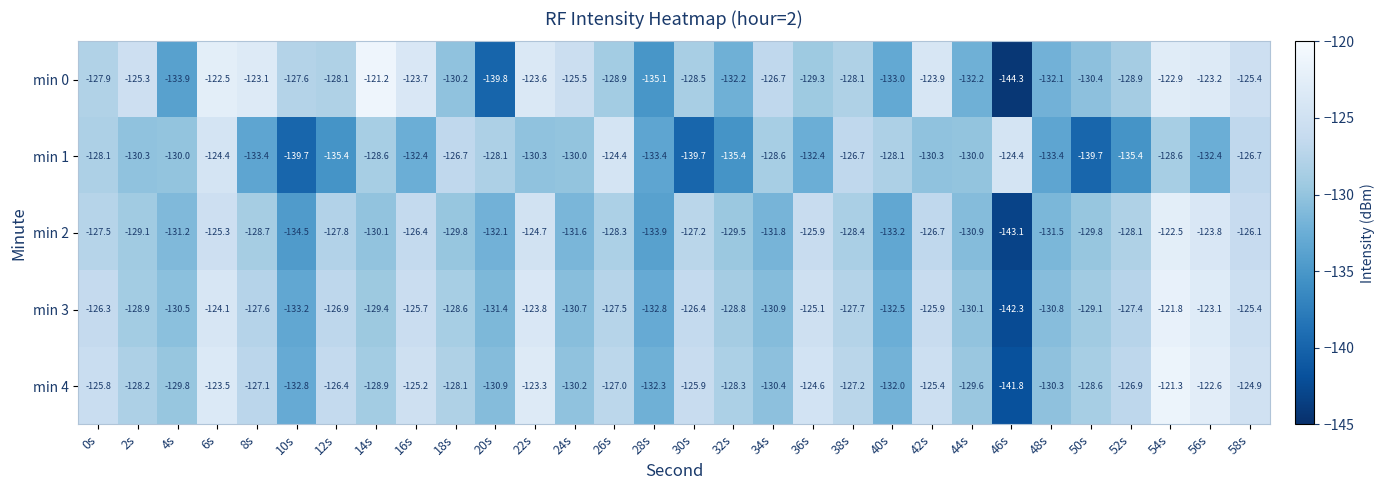

Count the number of categories in the chart.

30